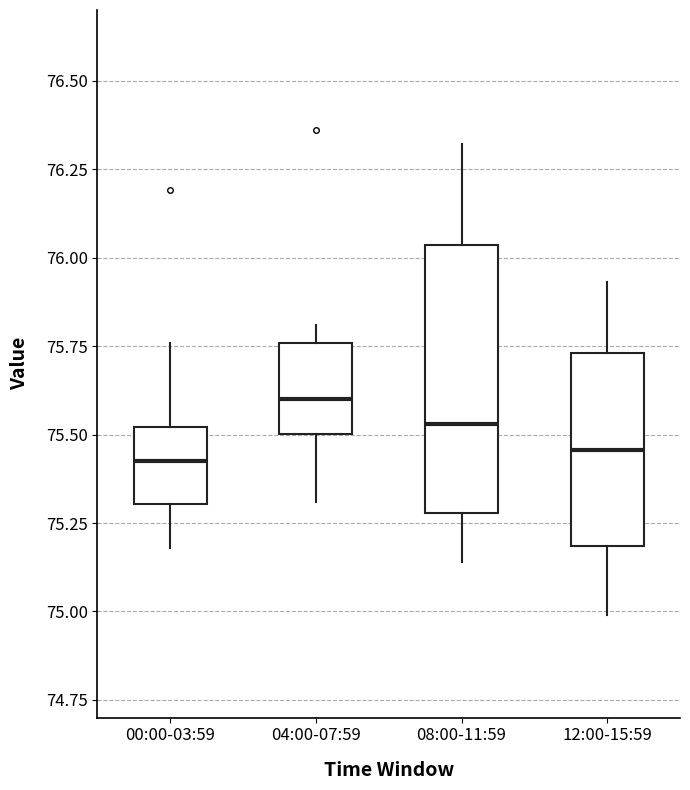

Reading left to right, transcribe this box plot: for each box, give where its median line is, the range the box spans, and where its two whiskers end, as read against the y-axis. The values are not printed on the chart, so give them approximately, as read against the axis.

00:00-03:59: median 75.45, box 75.30 to 75.50, whiskers 75.20 to 75.75
04:00-07:59: median 75.60, box 75.50 to 75.75, whiskers 75.30 to 75.80
08:00-11:59: median 75.55, box 75.30 to 76.05, whiskers 75.15 to 76.30
12:00-15:59: median 75.45, box 75.20 to 75.75, whiskers 75.00 to 75.95